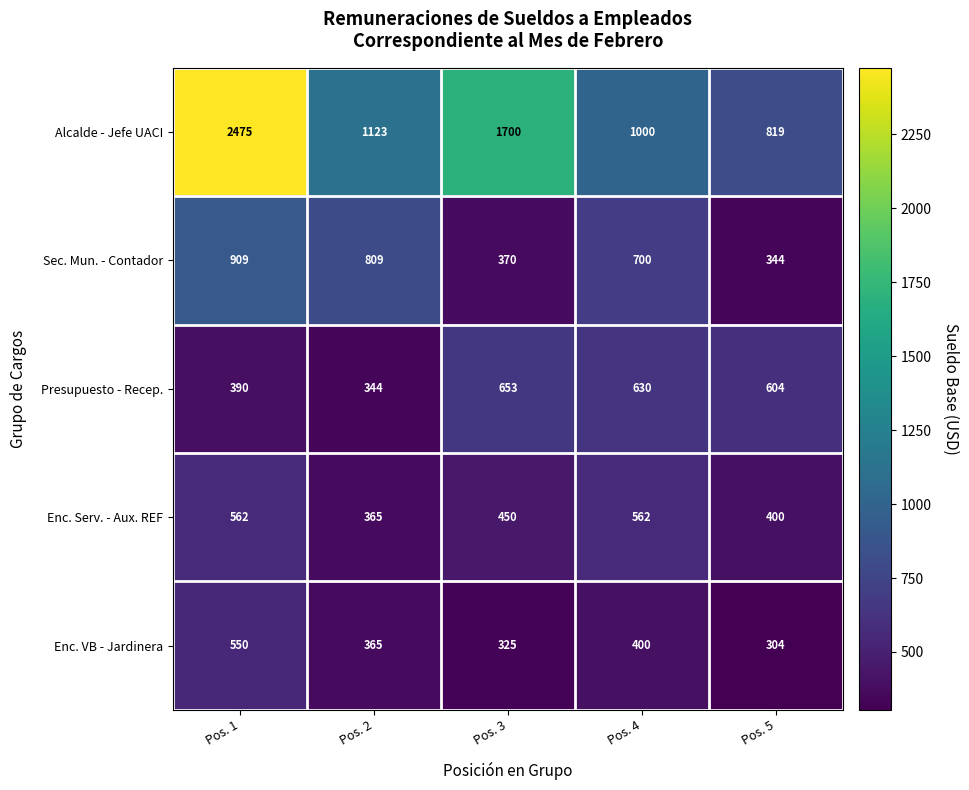

Which label corresponds to the largest value in the chart?

Pos. 1